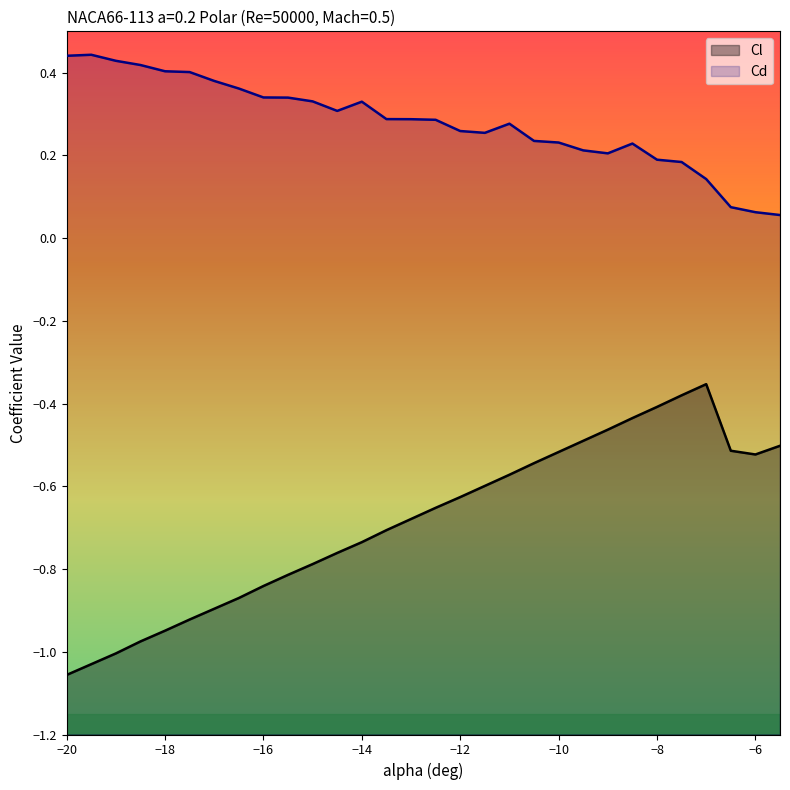

At how many categories does at least one series exceed 0?

30